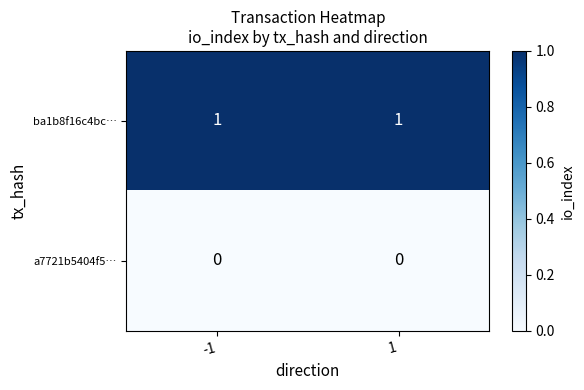

Reading left to right, what are all the values shown in this chart?

ba1b8f16c4bc…: -1=1	1=1
a7721b5404f5…: -1=0	1=0